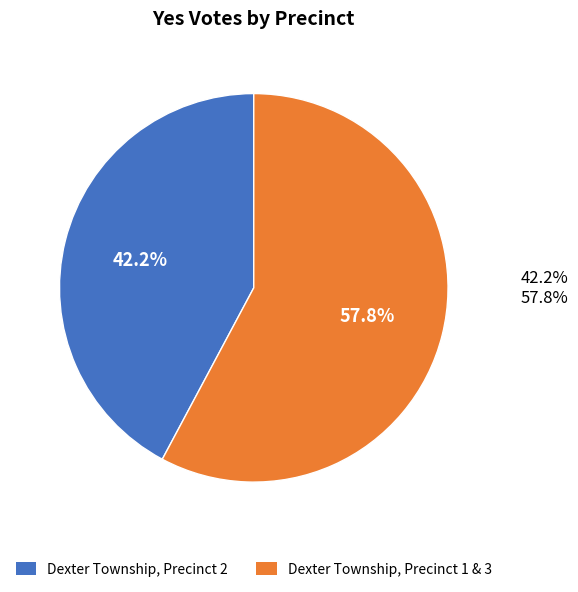

To the nearest percent, what percentage of the pie is Dexter Township, Precinct 2?

42%